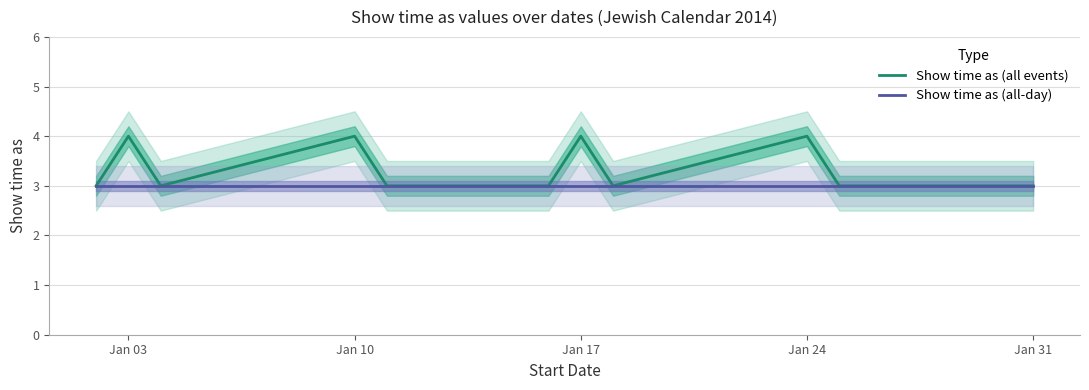

What is the highest value of the Show time as (all-day) series?

3